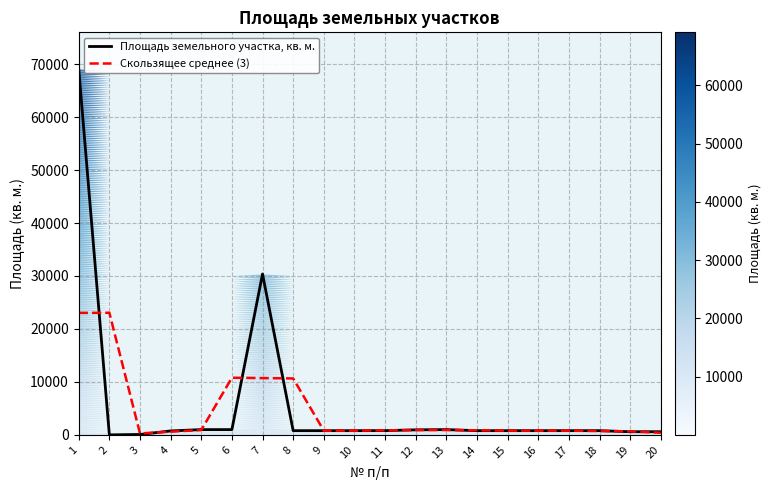

The Скользящее среднее (3) series shows 401.1 at 11. True or false?

False